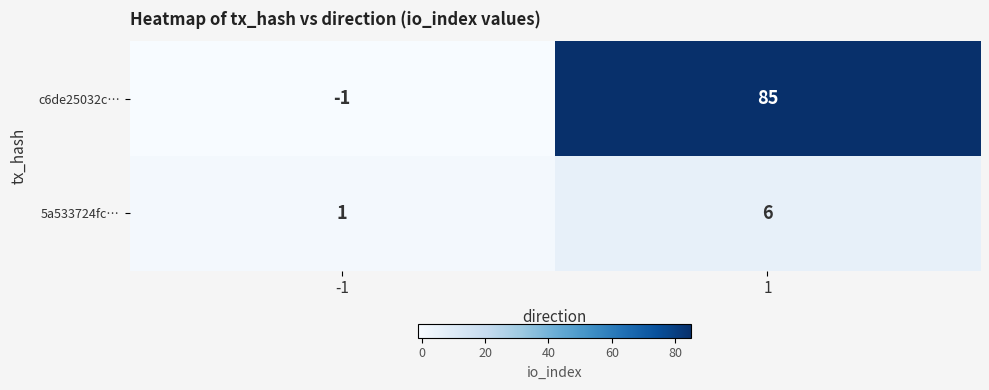

The c6de25032c… series shows 120 at 1. True or false?

False